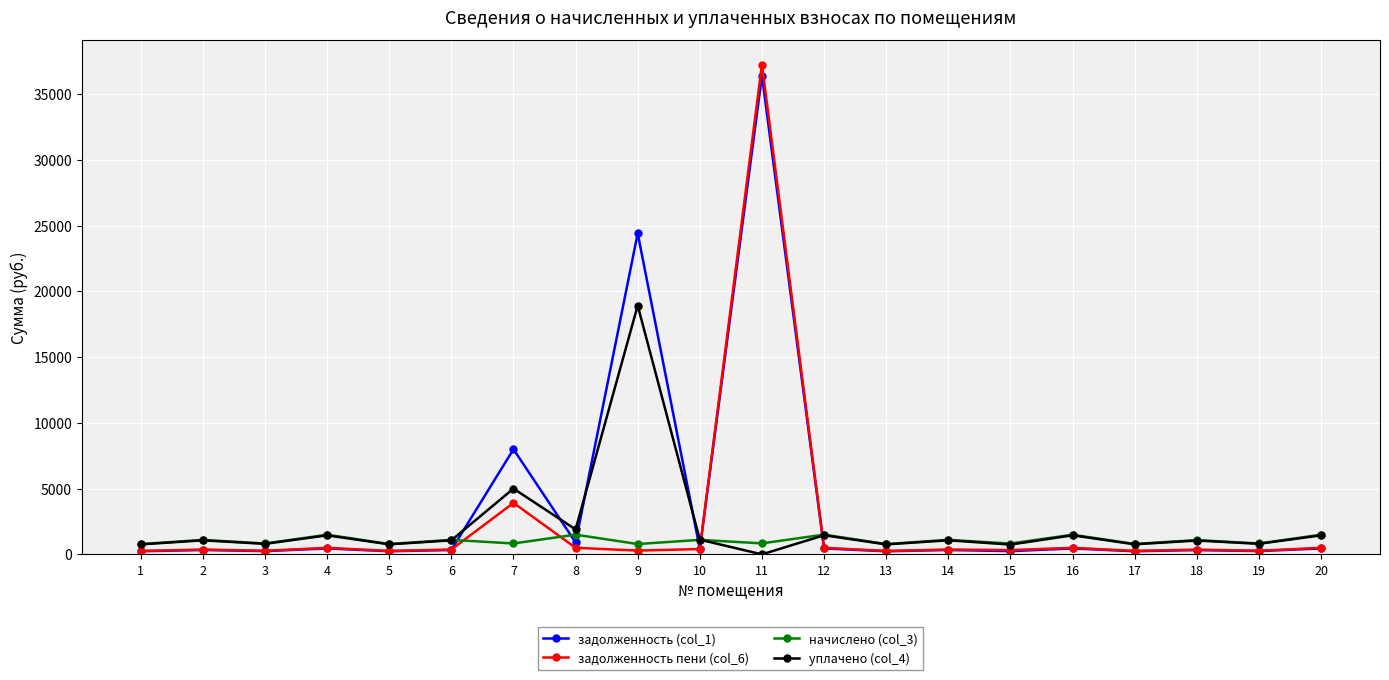

Which series has the largest range (max minus min)?

задолженность пени (col_6)